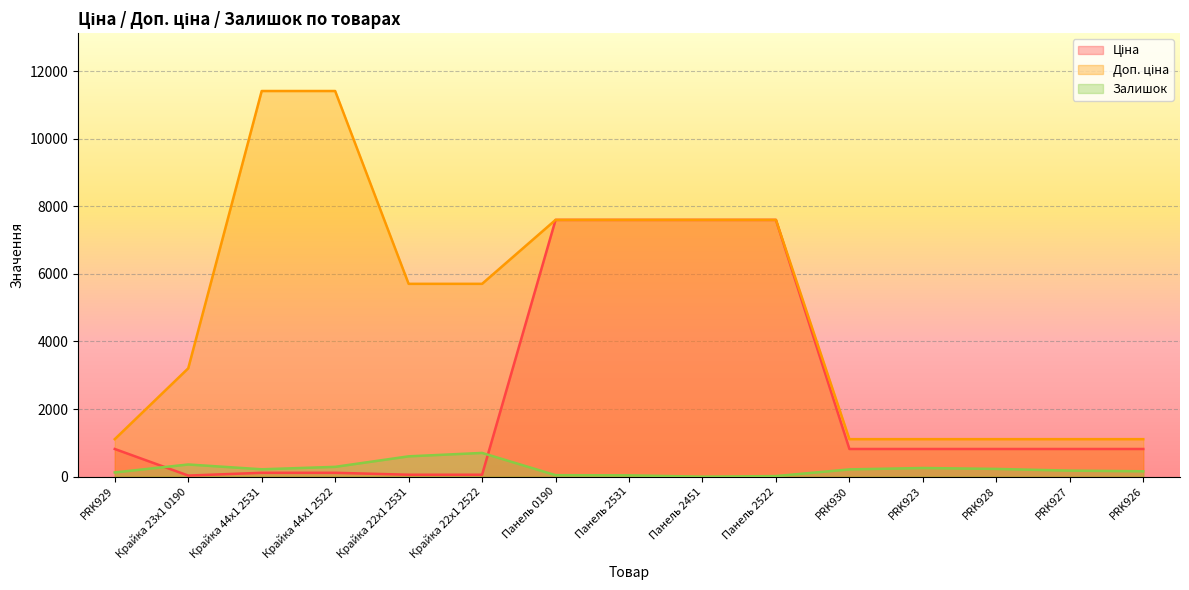

List the series in order of their peak value, highest first.

Доп. ціна, Ціна, Залишок